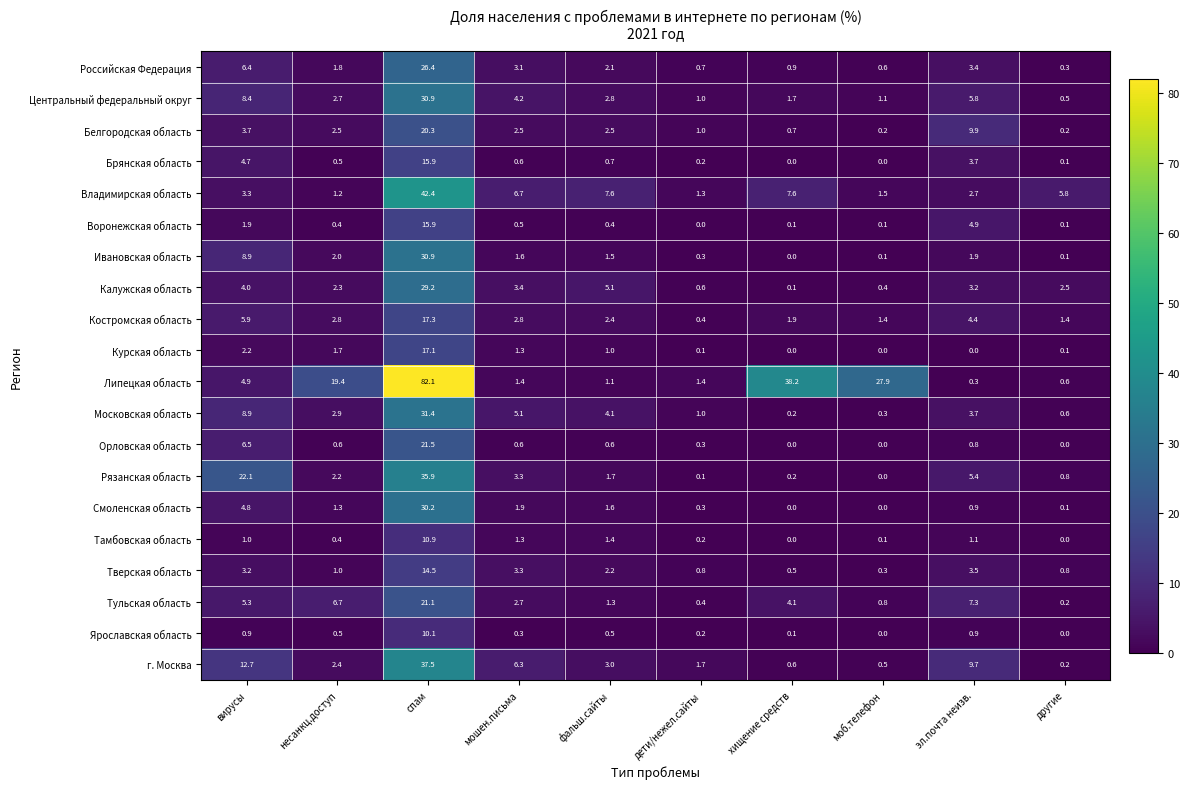

At which label is Воронежская область closest to 7?

эл.почта неизв.